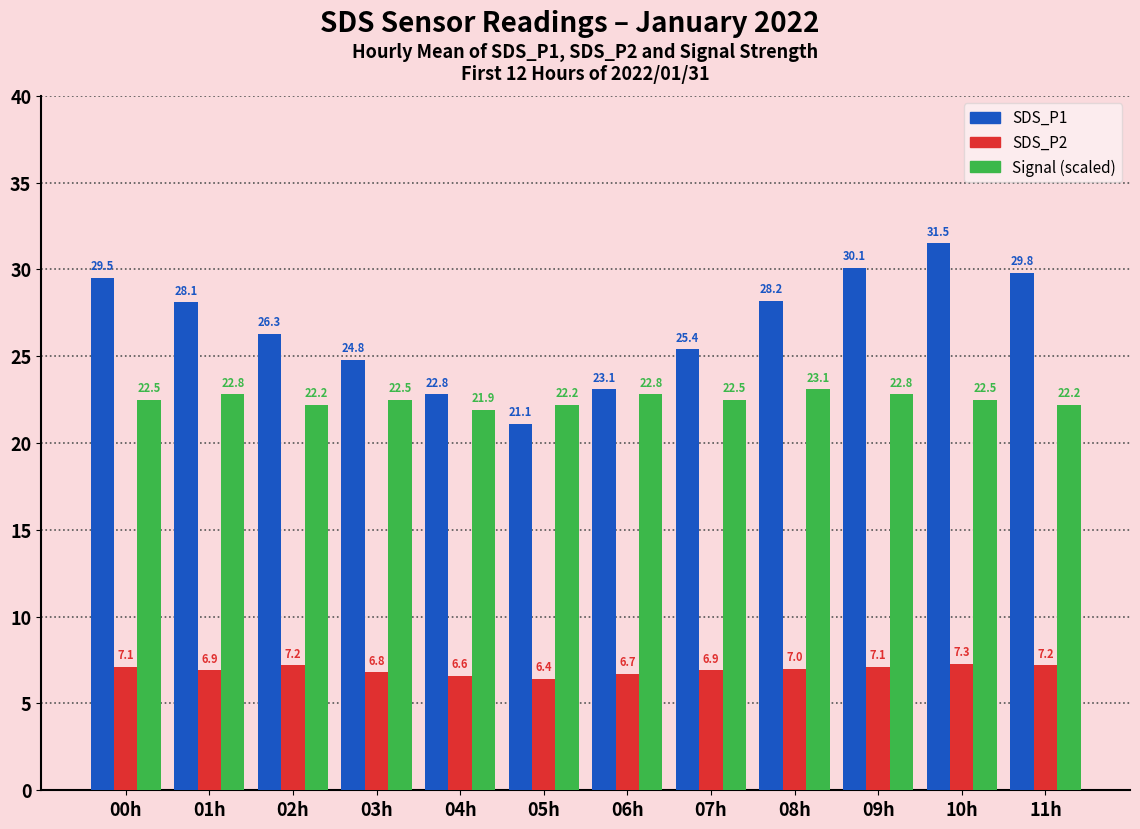

Are the bars grouped side by side (vs. stacked)?

Yes